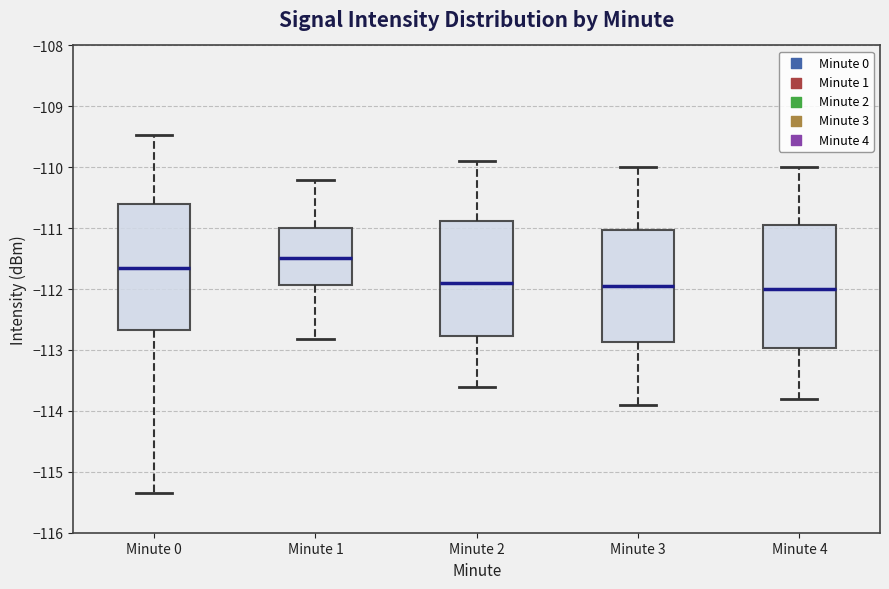

Reading left to right, transcribe this box plot: for each box, give where its median line is, the range the box spans, and where its two whiskers end, as read against the y-axis. The values are not printed on the chart, so give them approximately, as read against the axis.

Minute 0: median -111.7, box -112.7 to -110.6, whiskers -115.3 to -109.5
Minute 1: median -111.5, box -111.9 to -111.0, whiskers -112.8 to -110.2
Minute 2: median -111.9, box -112.8 to -110.9, whiskers -113.6 to -109.9
Minute 3: median -111.9, box -112.9 to -111.0, whiskers -113.9 to -110.0
Minute 4: median -112.0, box -113.0 to -110.9, whiskers -113.8 to -110.0